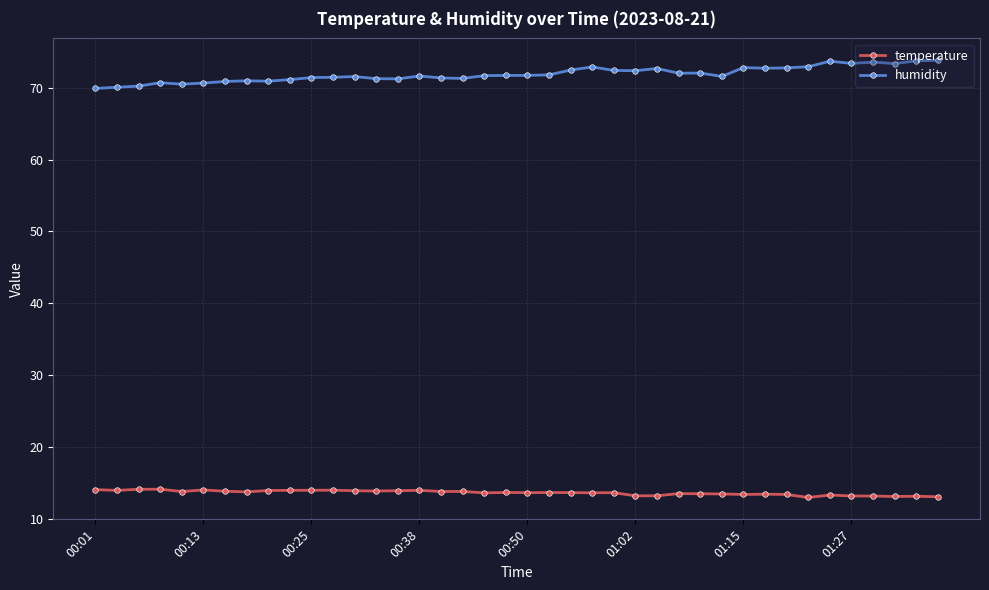

What is the value of the humidity point at the 13th from the left?

71.6